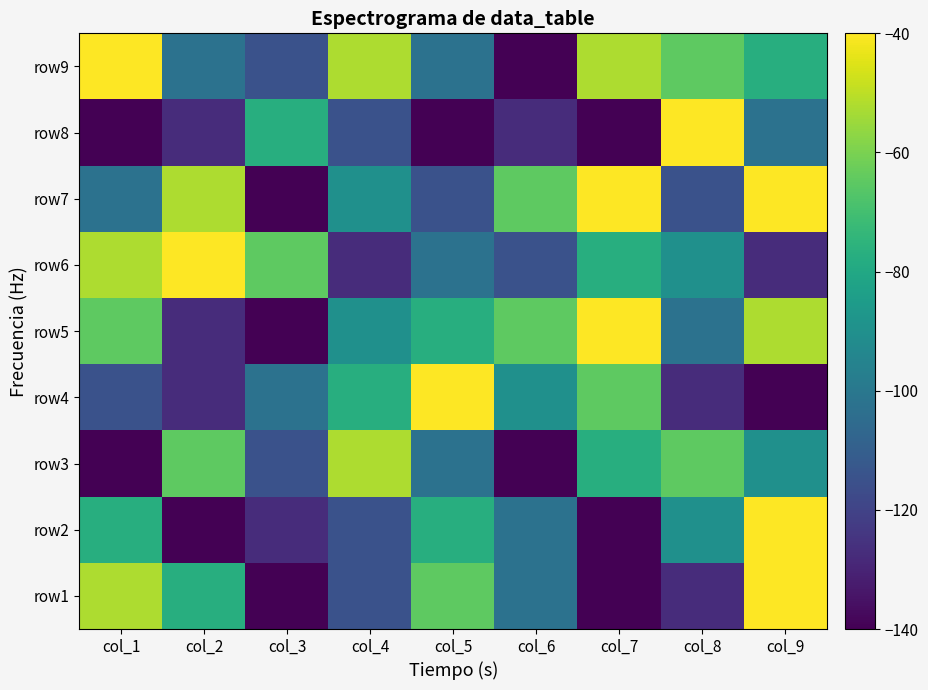

List the series in order of their peak value, lowest first.

row3, row1, row2, row4, row5, row6, row7, row8, row9